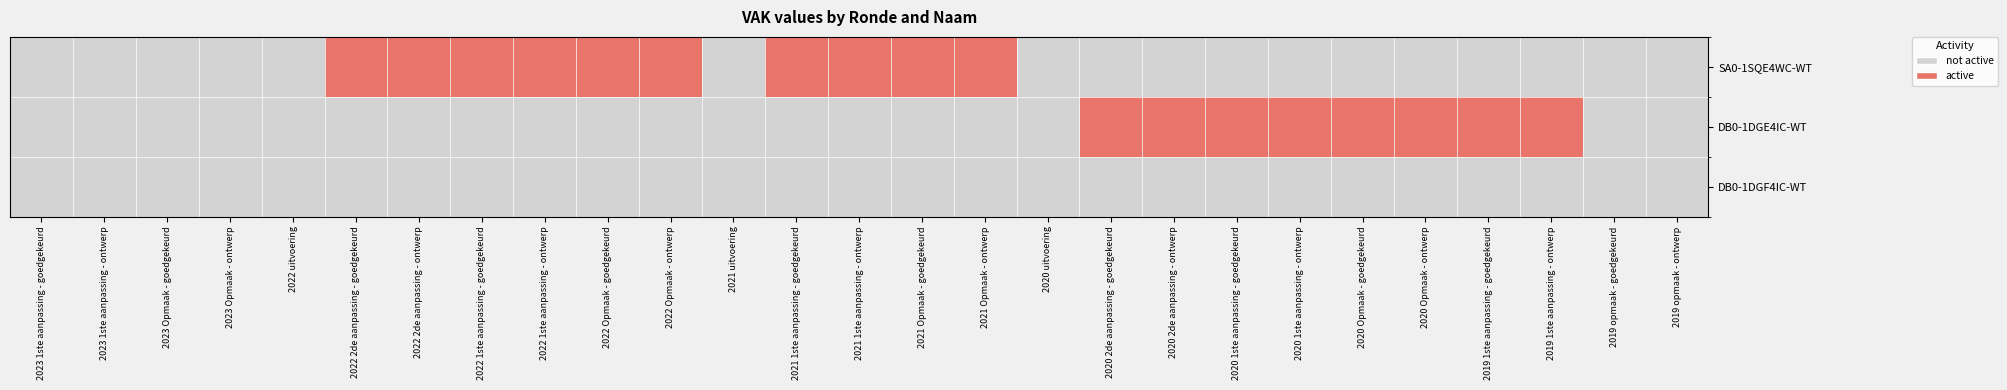

Which has a higher value, 2021 Opmaak - goedgekeurd or 2023 Opmaak - goedgekeurd?

2021 Opmaak - goedgekeurd